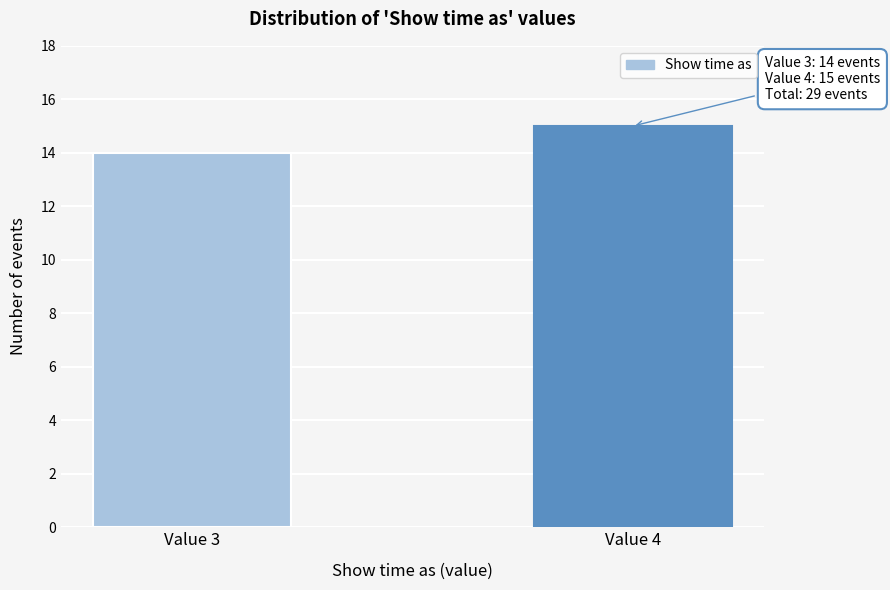

Reading right to left, what are all the values shown in this chart?

Value 4=15	Value 3=14